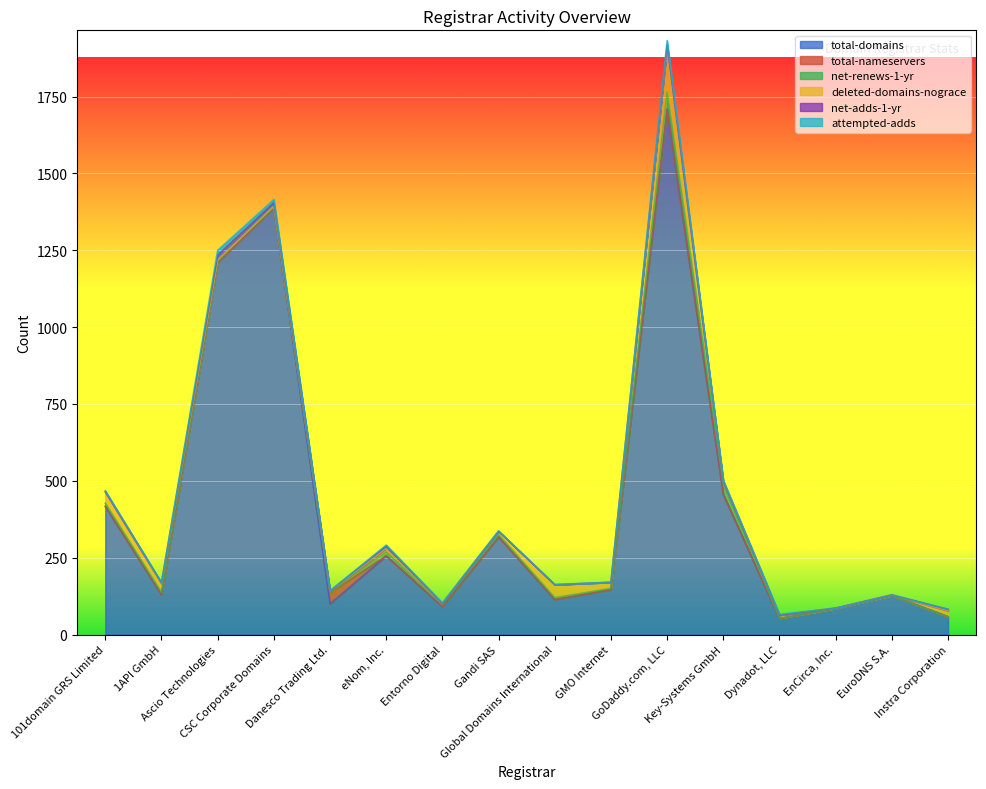

Between eNom, Inc. and GoDaddy.com, LLC, which series saw the biggest shift?

total-domains